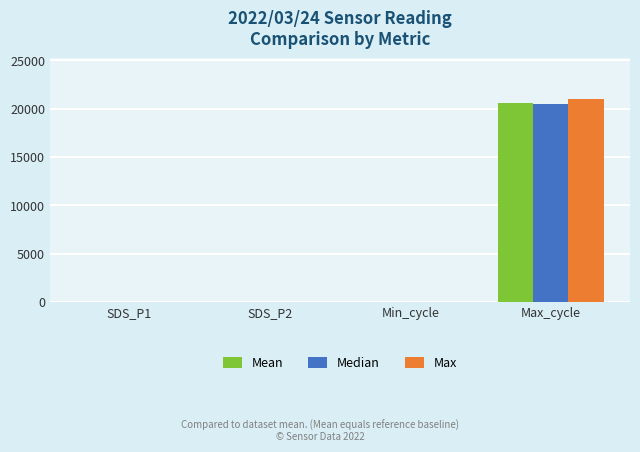

At which label does Median reach its peak?

Max_cycle